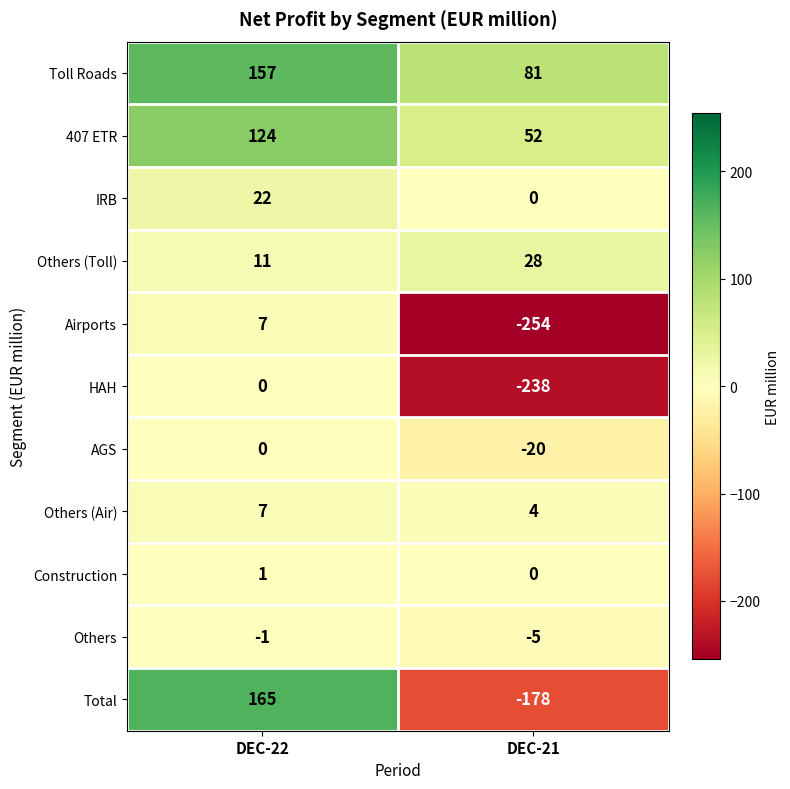

What is the difference between the maximum and minimum values in the IRB series?

22